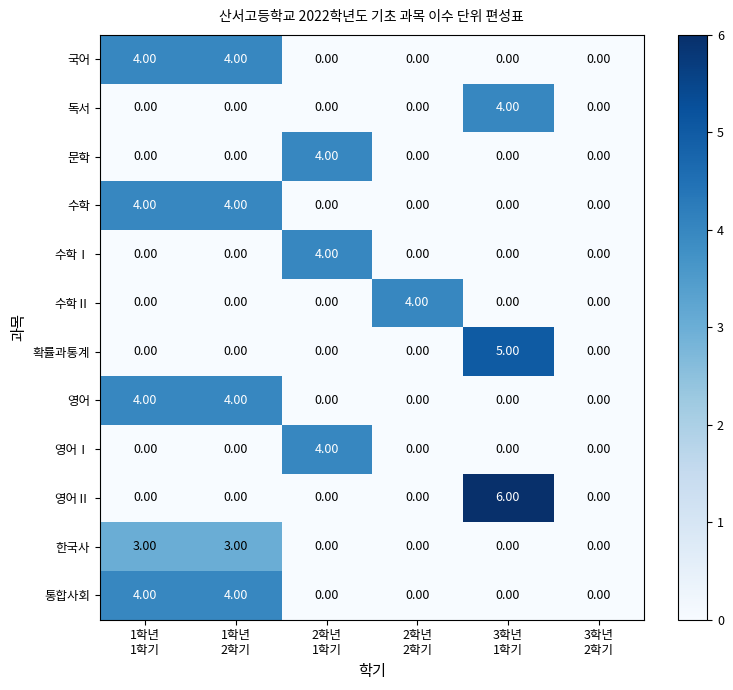

Which series has the largest range (max minus min)?

영어Ⅱ